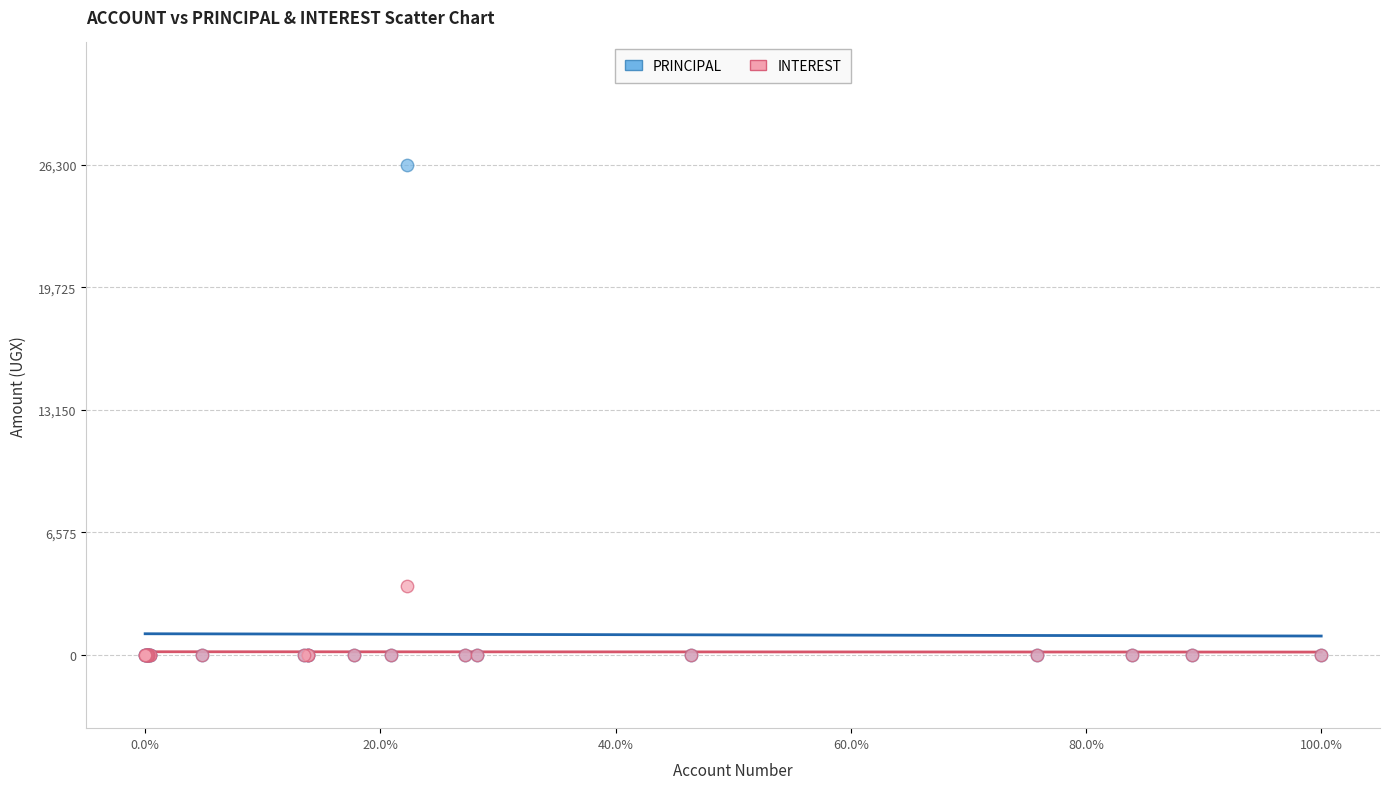

Across all series, what Y value is closest to 13150?

3700